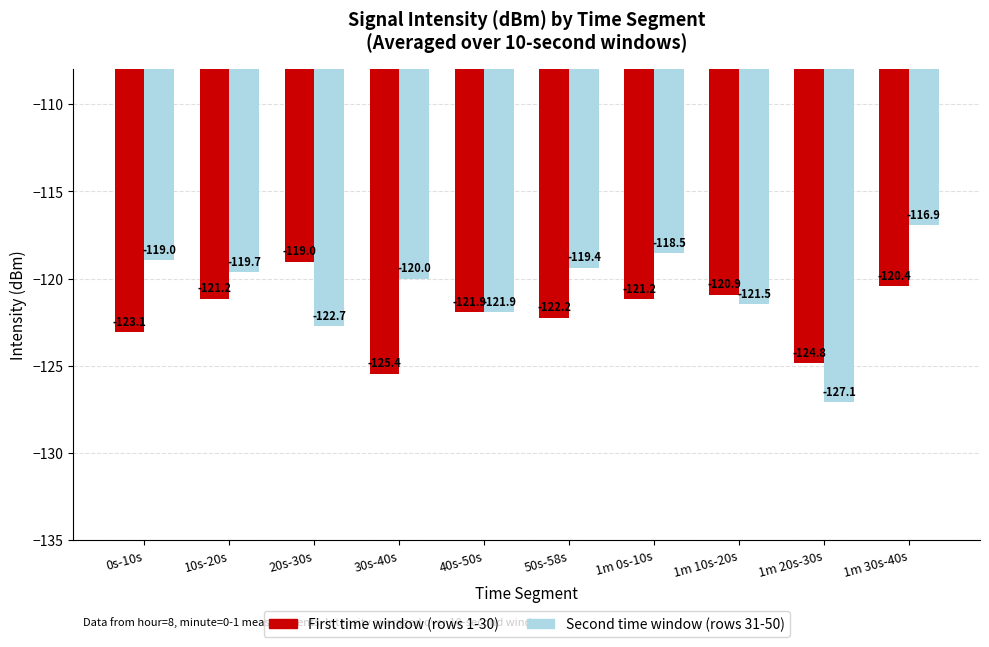

How many categories are shown in the chart?

10